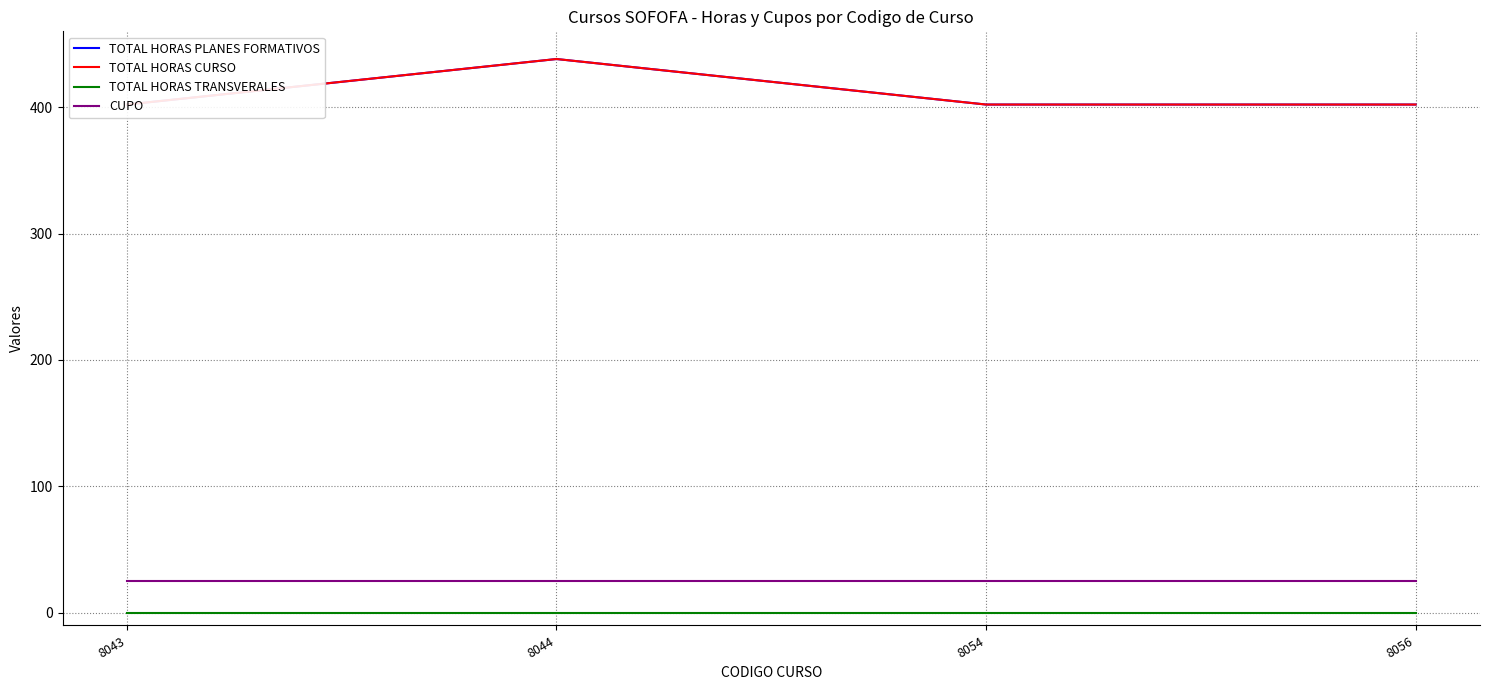

Is this an area chart (filled region under the line)?

No